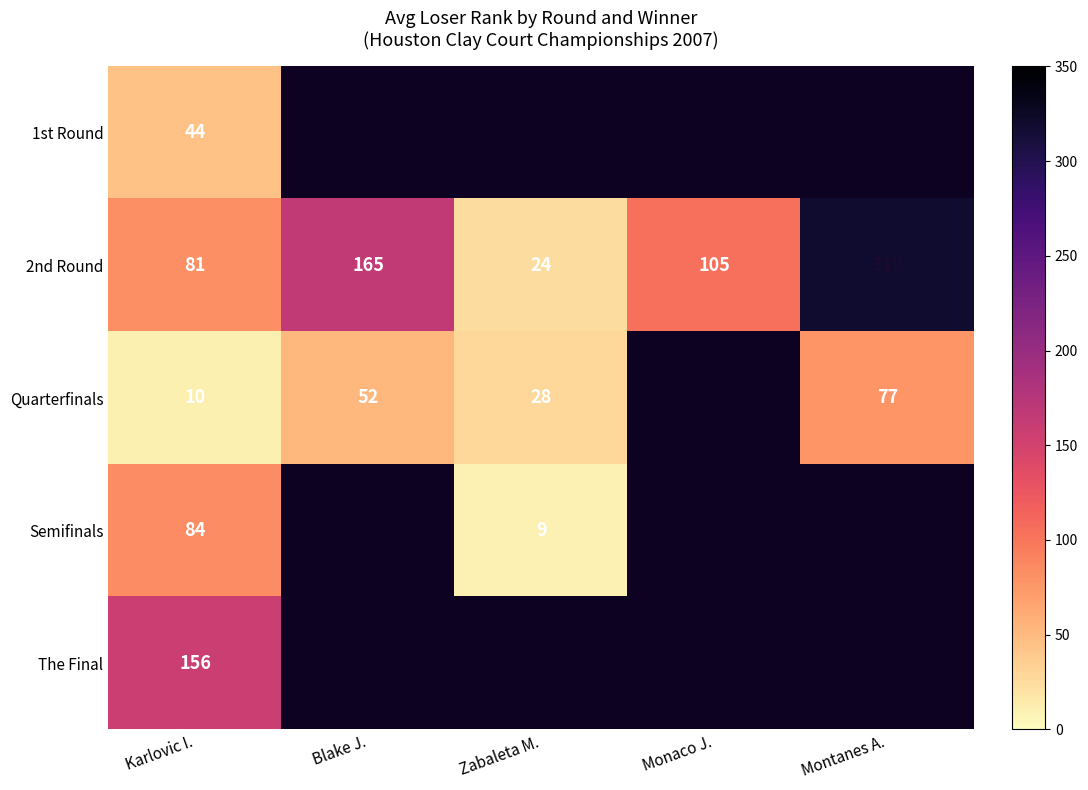

Which has a higher value, Zabaleta M. or Monaco J.?

Monaco J.